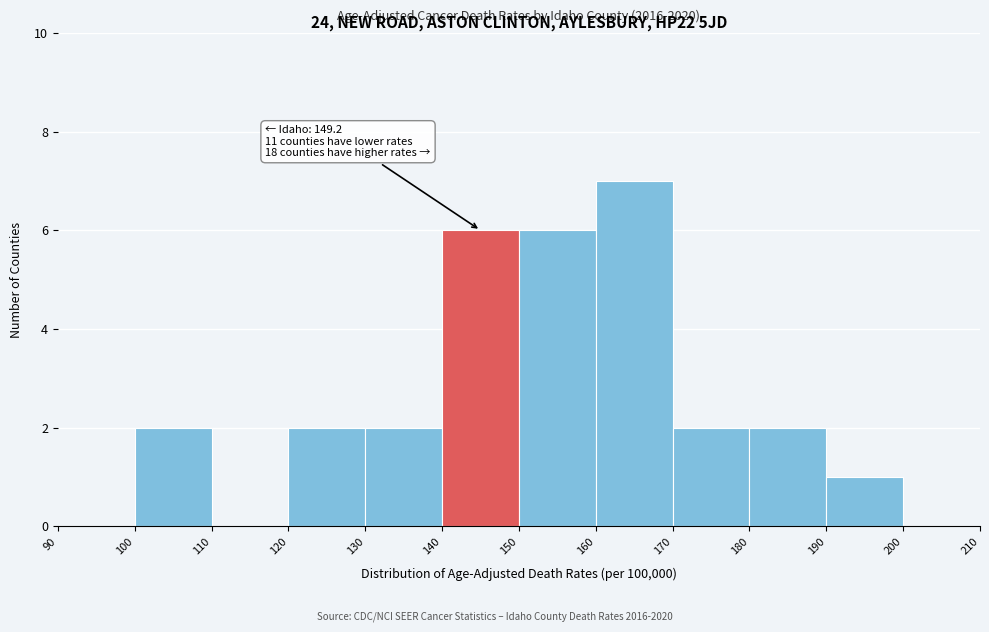

Over which range of the x-axis is the bar tallest?

160 to 170